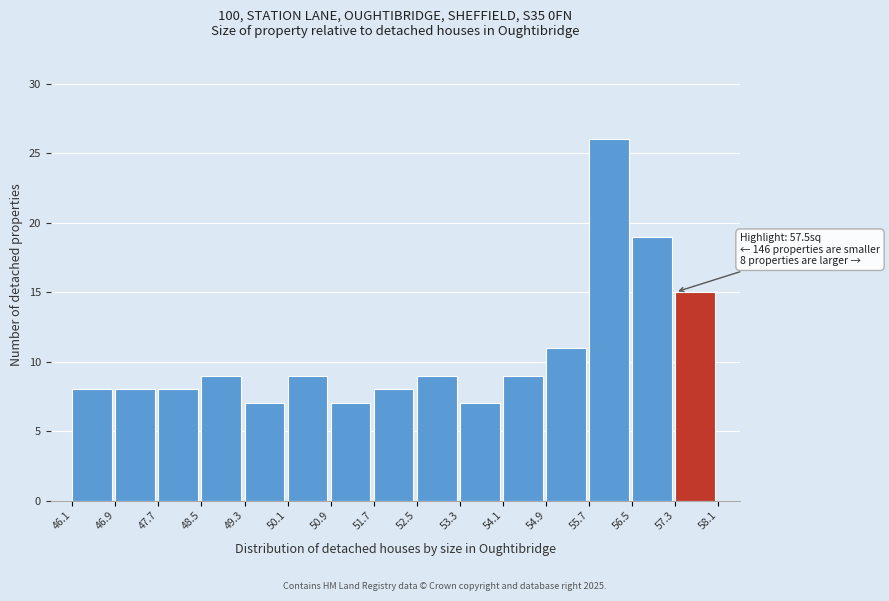

Over which range of the x-axis is the bar tallest?

55.7 to 56.5